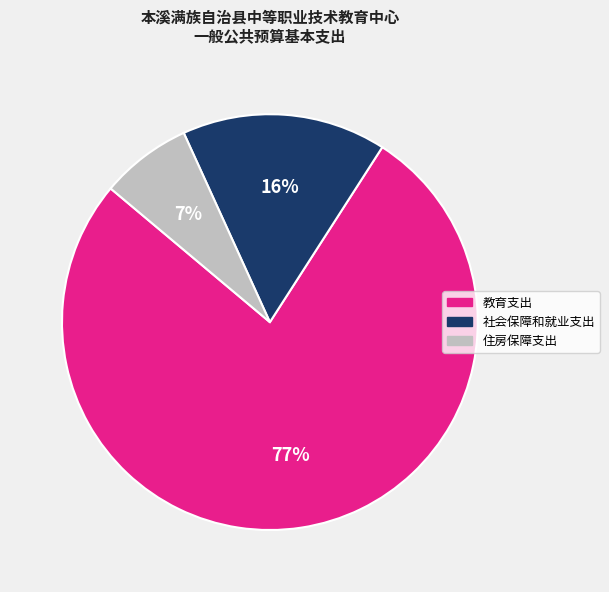

Count the number of slices in the pie.

3